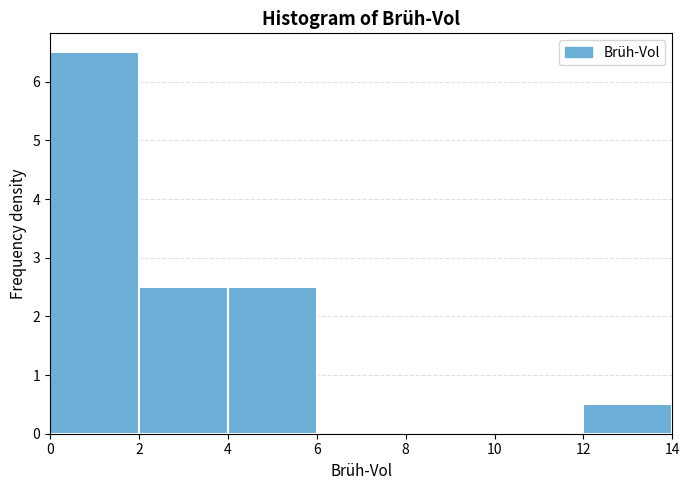

How tall is the bar that spans 12 to 14 on the x-axis? The values are not printed on the chart, so give them approximately, as read against the axis.

0.5